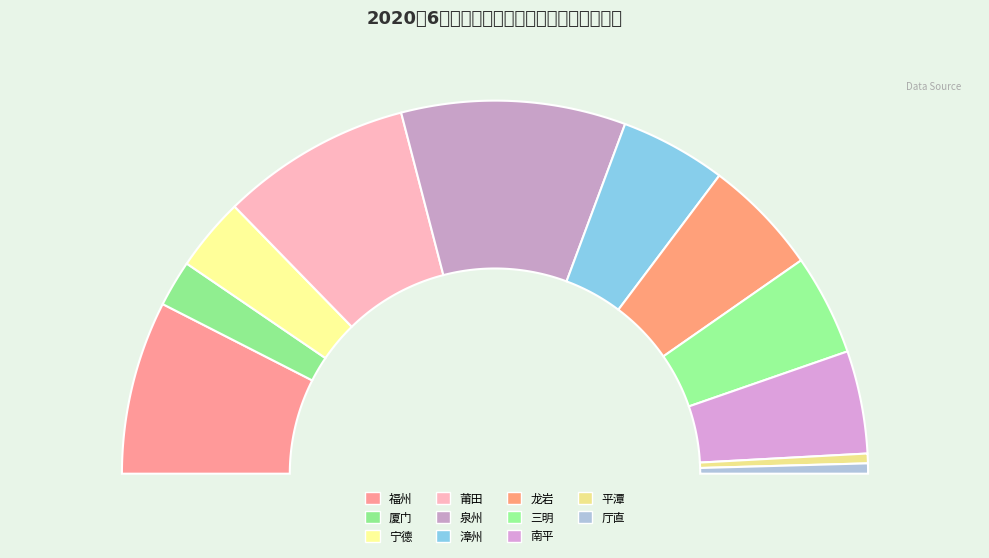

The 南平 slice represents 18% of the pie. True or false?

False